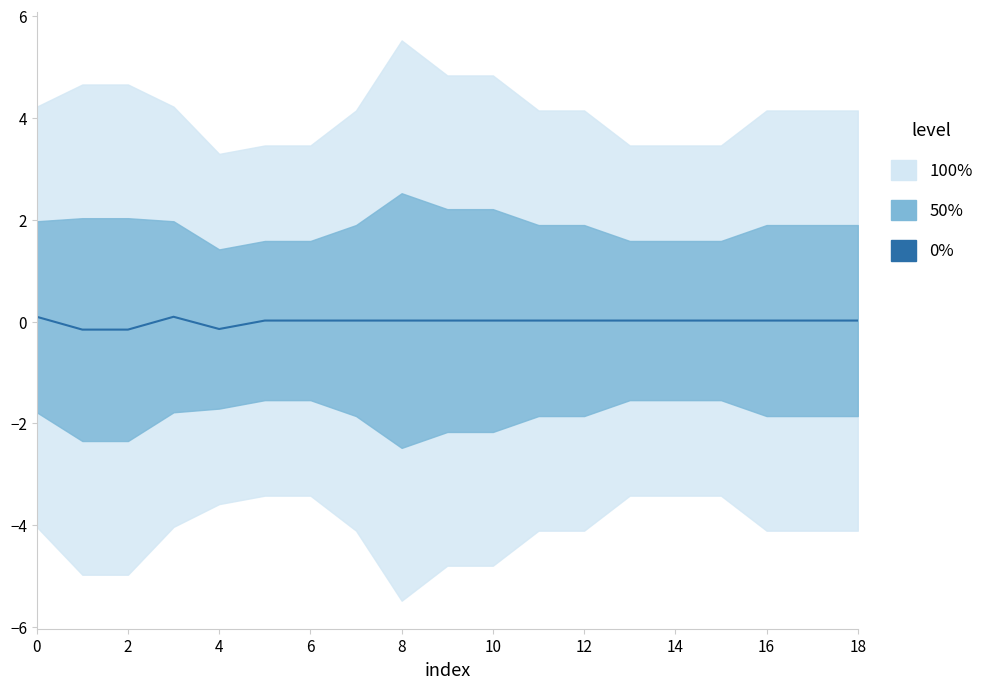

True or false: there are more than 0 points higher than both neighbors.

True